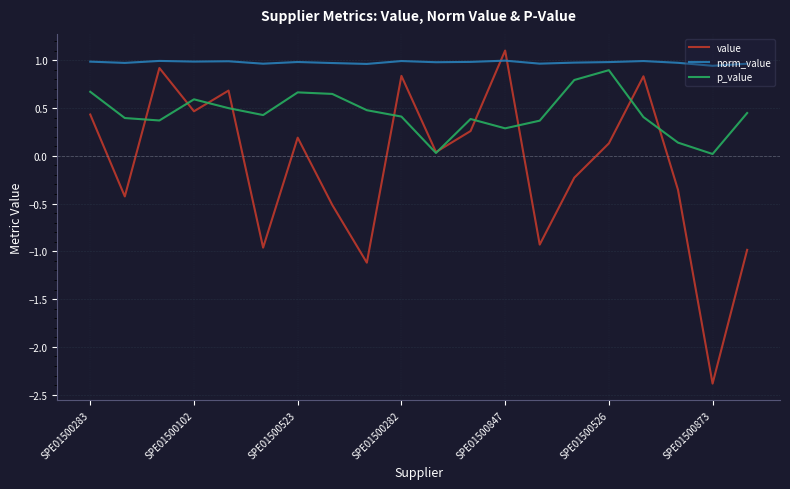

Which series has the largest total across all categories?

norm_value